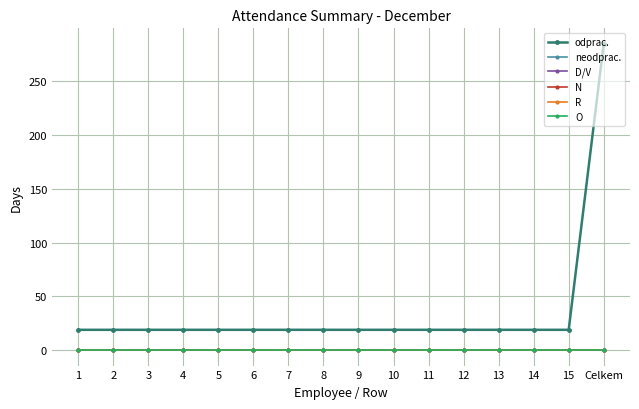

Is this an area chart (filled region under the line)?

No